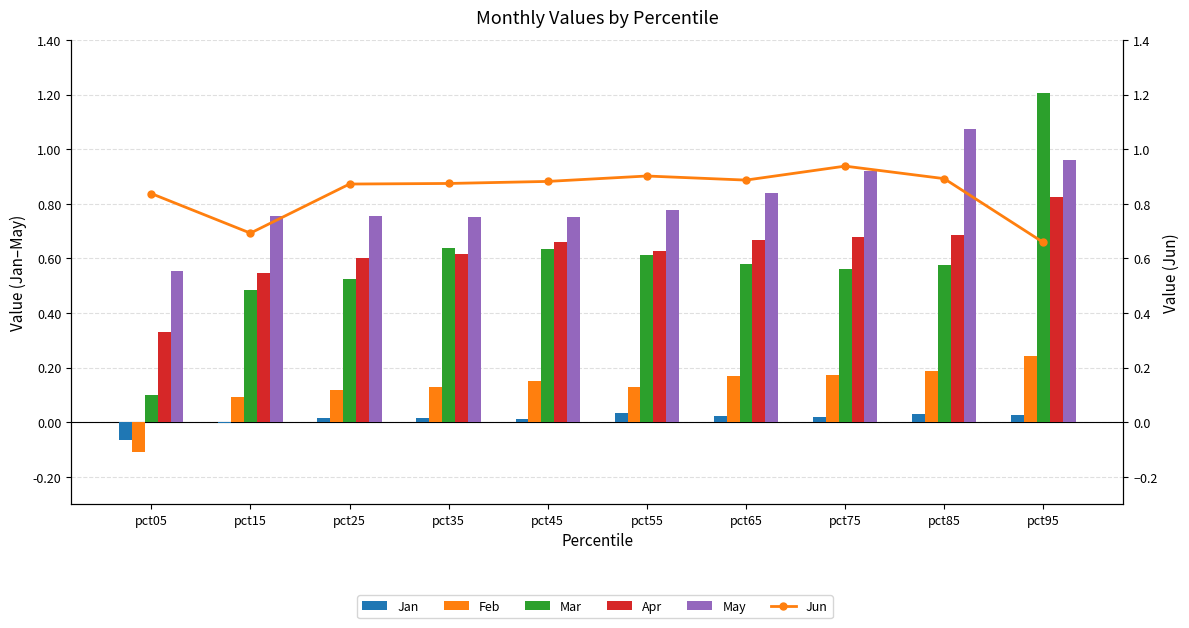

What is the difference between the maximum and second lowest values in the Apr series?

0.3